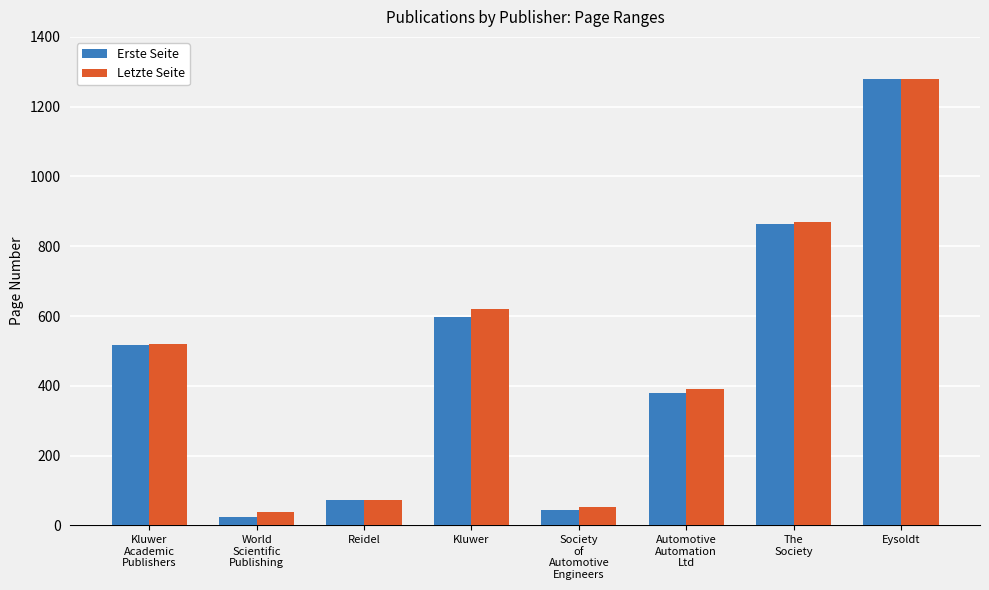

What is the sum of all Letzte Seite values?

3844